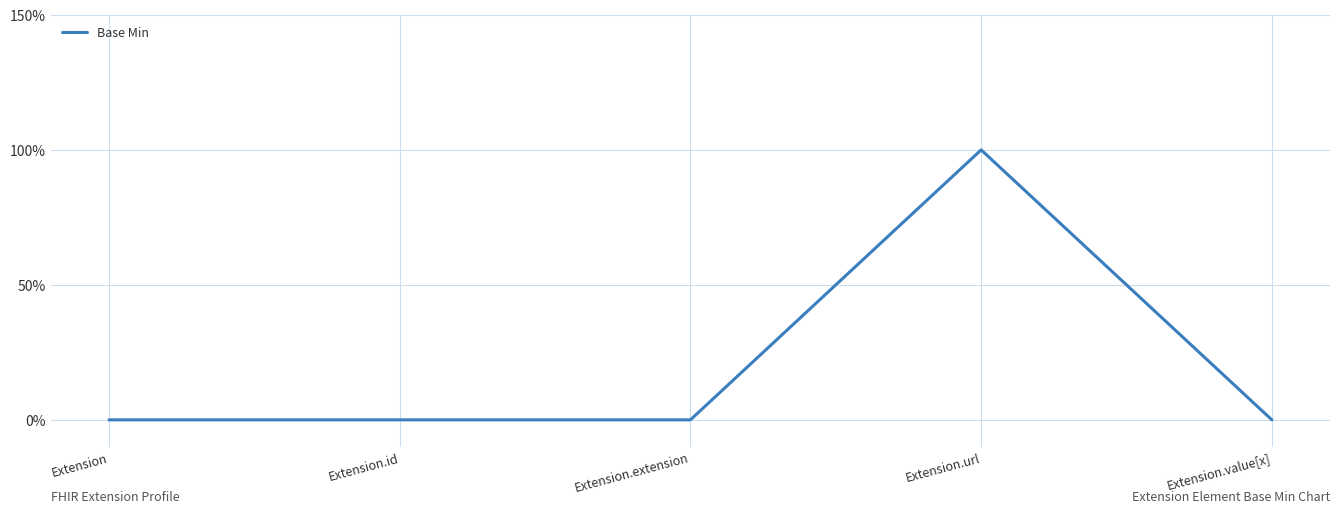

Is this an area chart (filled region under the line)?

No